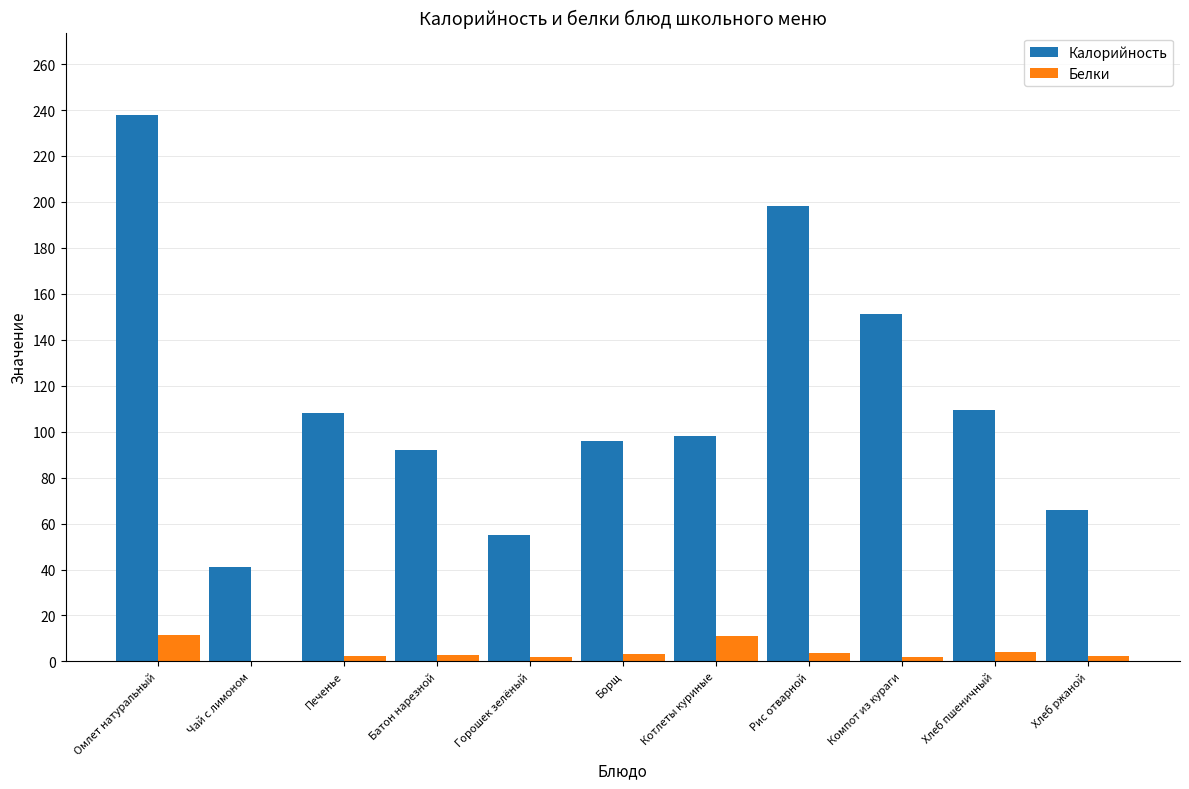

What is the greatest value displayed?

238.0